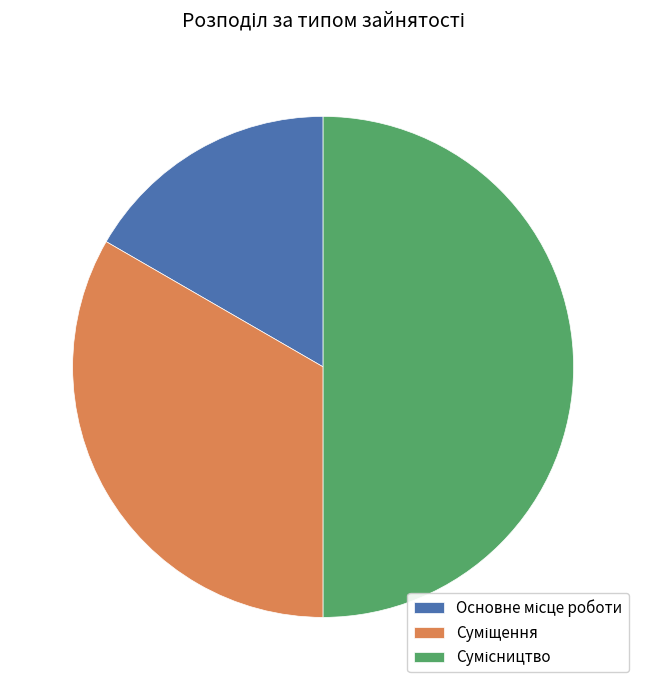

To the nearest percent, what is the difference between the largest and smallest slice percentages?

33%